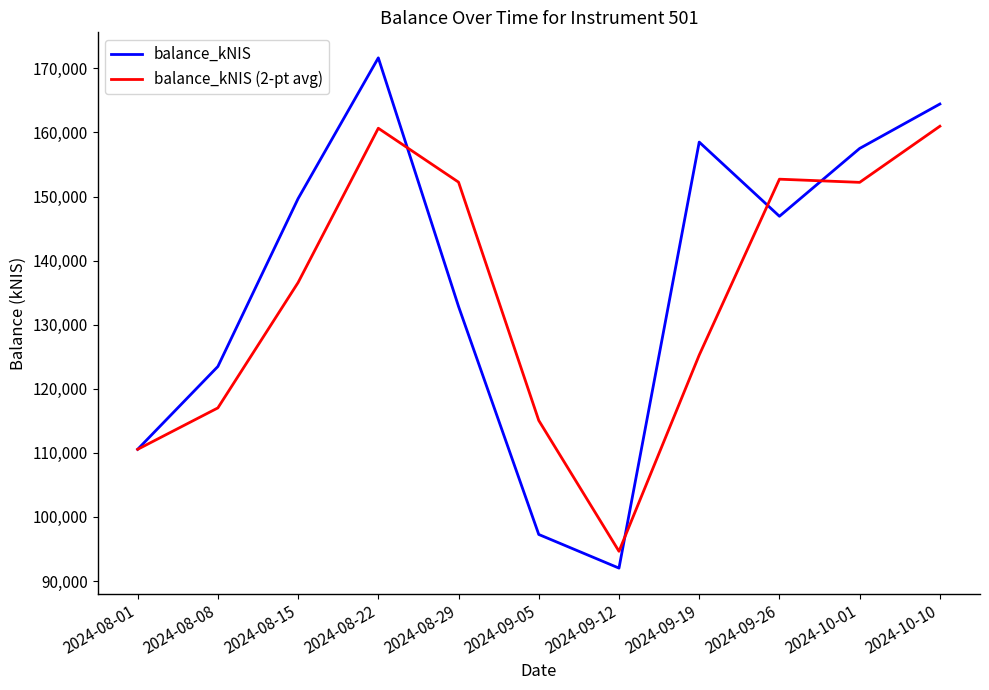

Where is the first local minimum for balance_kNIS?

2024-09-12